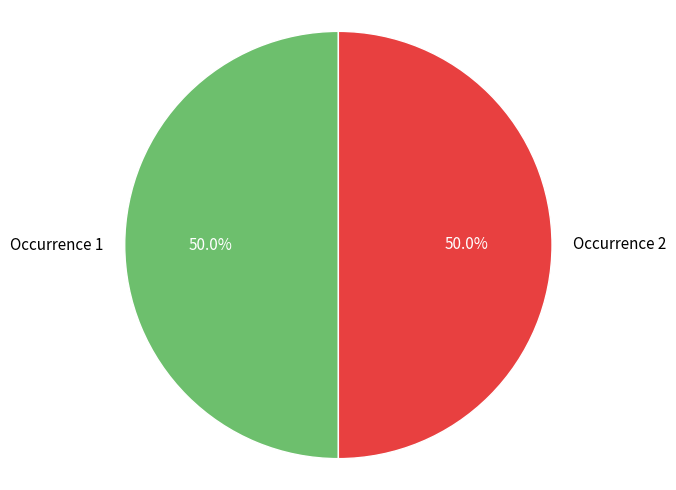

How many segments does this pie chart have?

2